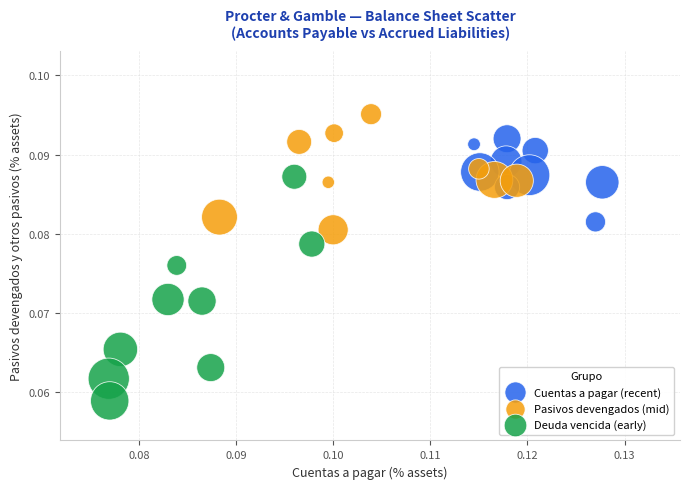

Which series contains the highest Y value?

Pasivos devengados (mid)